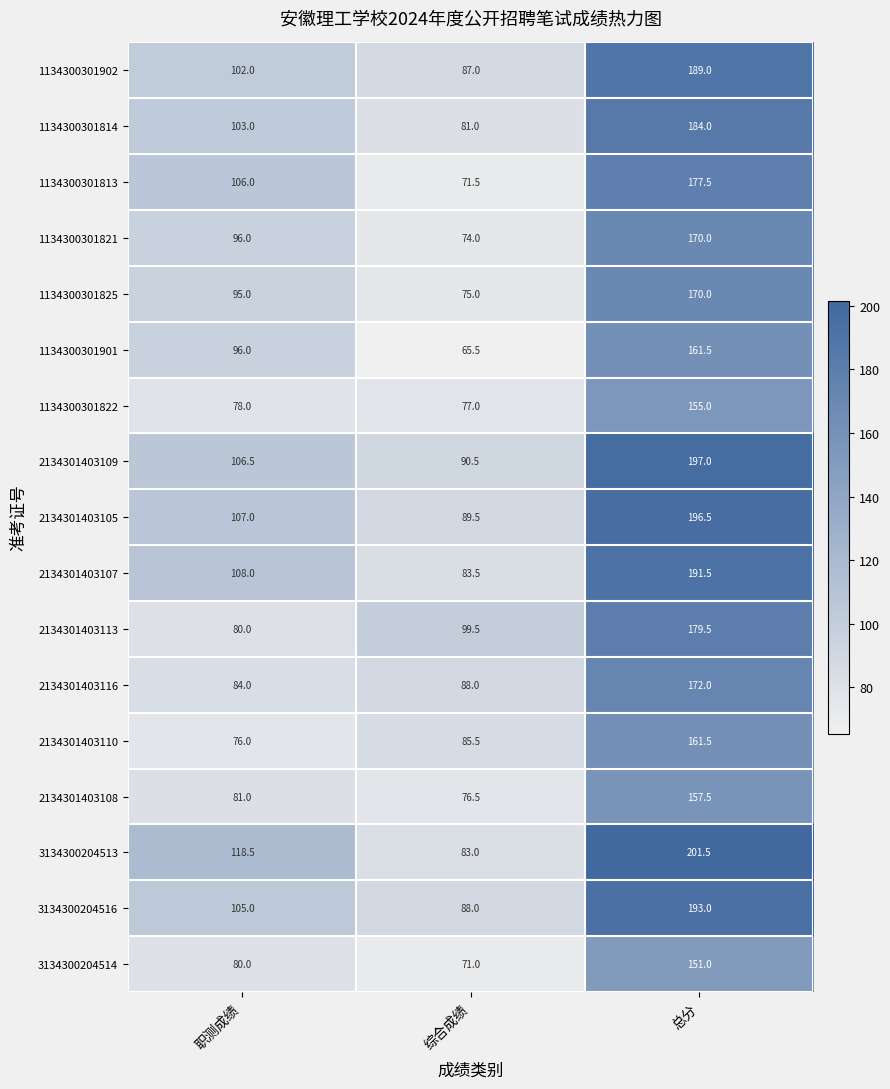

What is the sum of all 3134300204513 values?

403.0